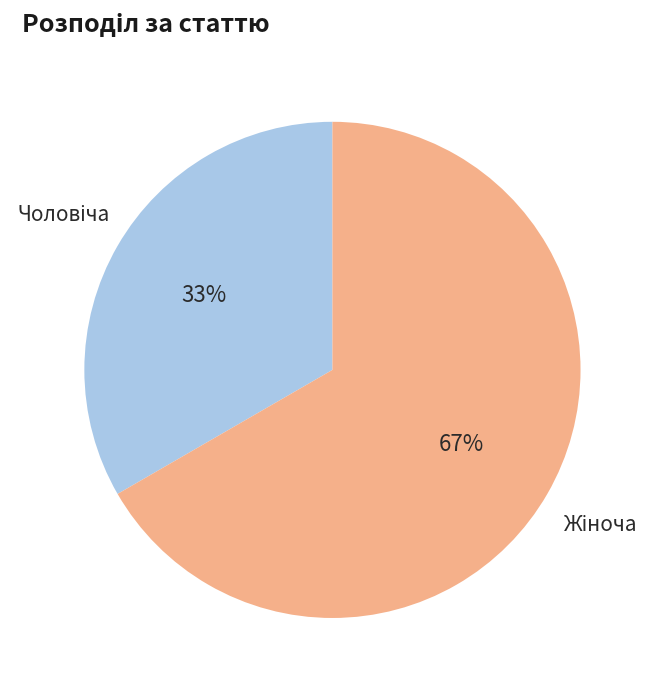

To the nearest percent, what is the average slice percentage?

50%